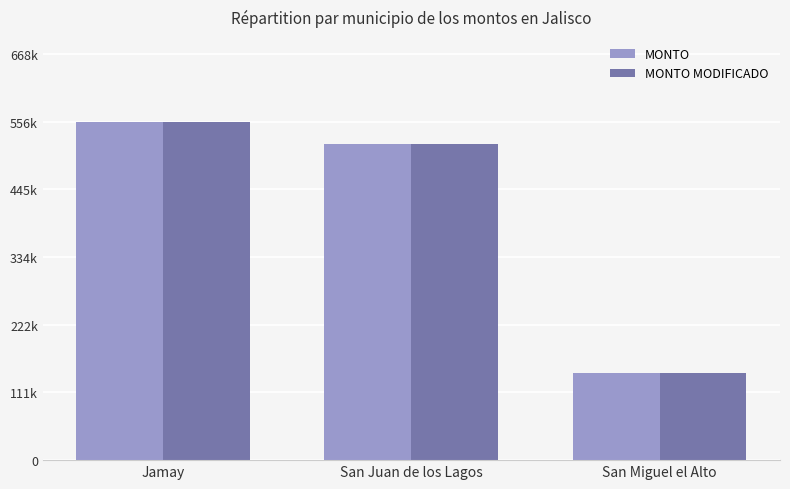

True or false: MONTO MODIFICADO has a value of 520220.0 at San Juan de los Lagos.

True